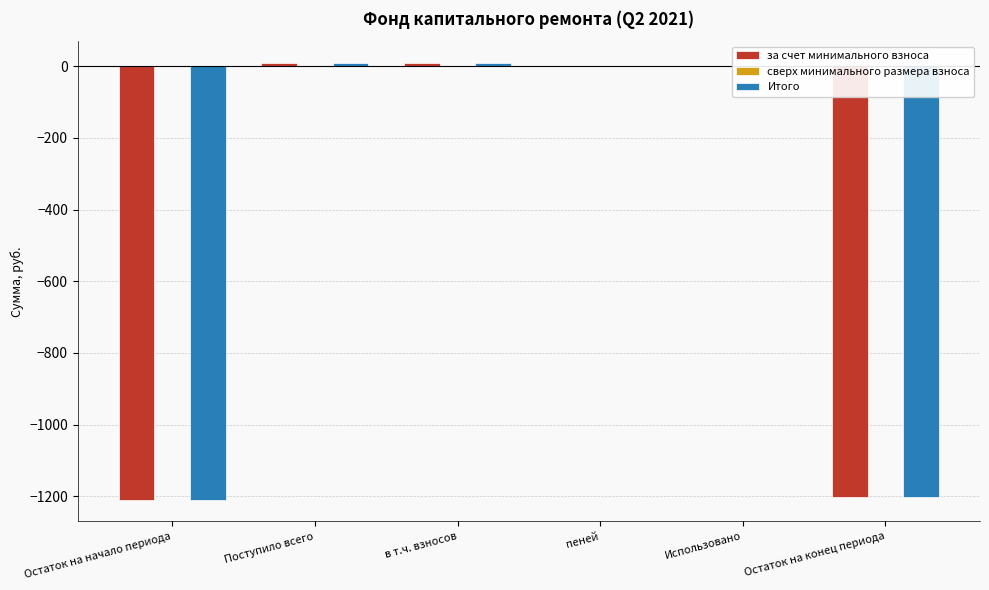

Is it true that Итого equals 666.9 at пеней?

False